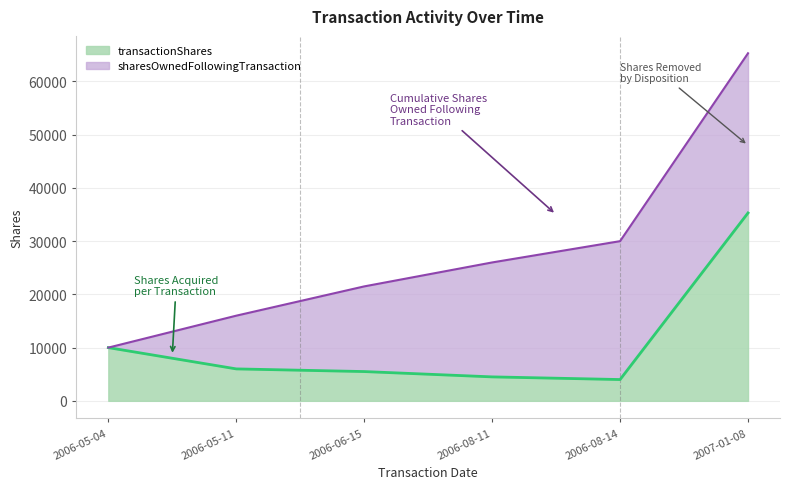

Reading left to right, extract all data points from this chart.

transactionShares: 9999	6000	5500	4500	4000	35300
sharesOwnedFollowingTransaction: 9999	15999	21499	25999	29999	65299